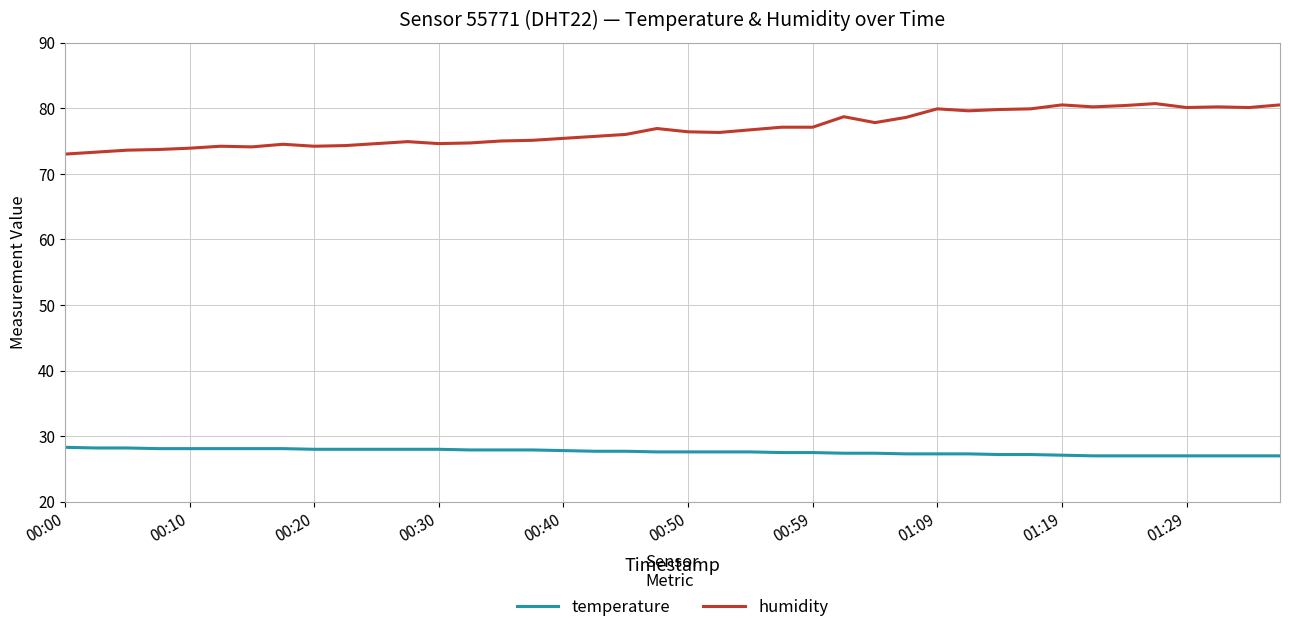

What is the highest value of the temperature series?

28.3